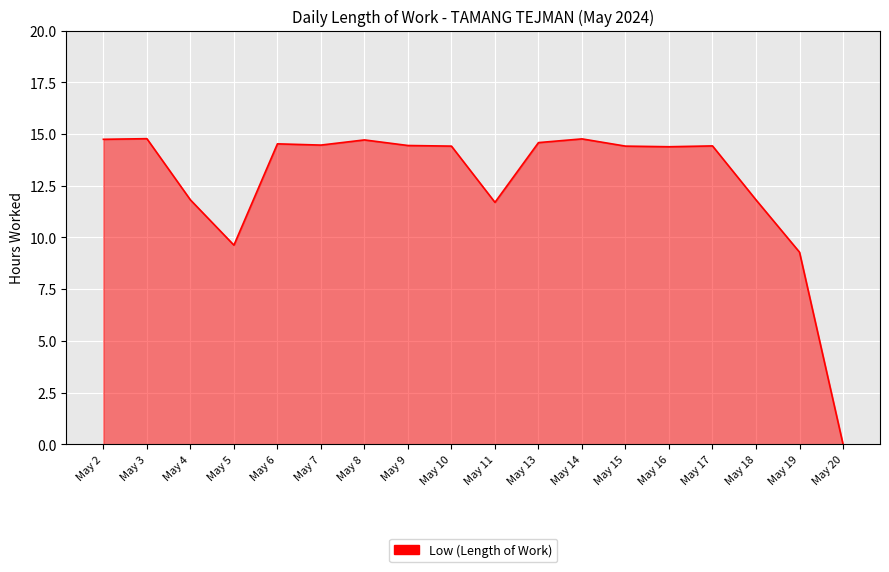

What is the sum of the values at May 5 and May 4?

21.5